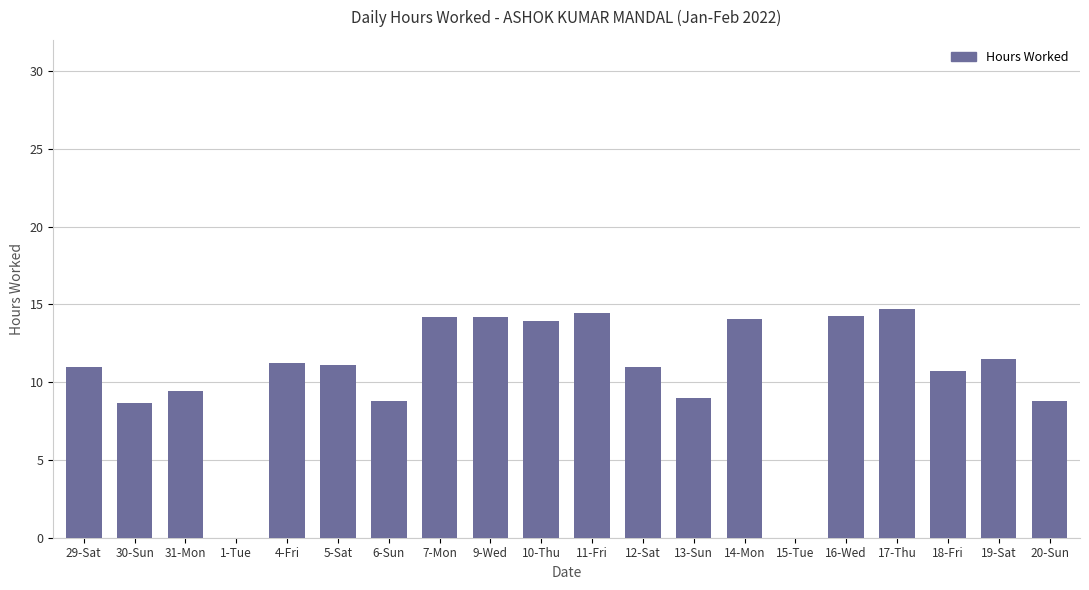

The chart shows a value of 14.7 at 29-Sat. True or false?

False